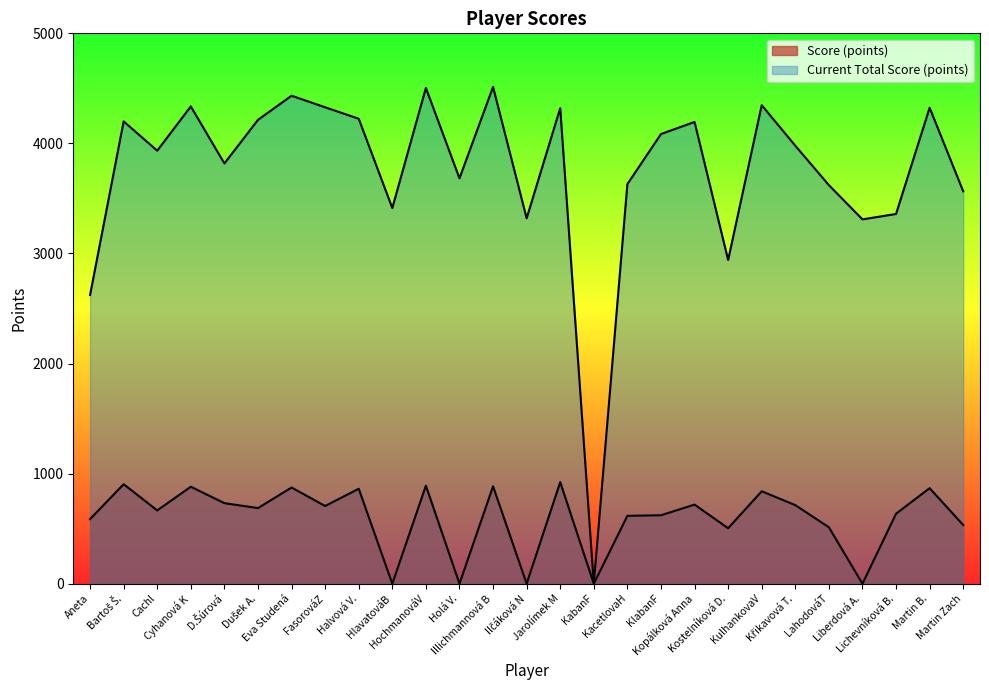

What is the approximate value of Current Total Score (points) at LahodováT, to the nearest 50?

3600